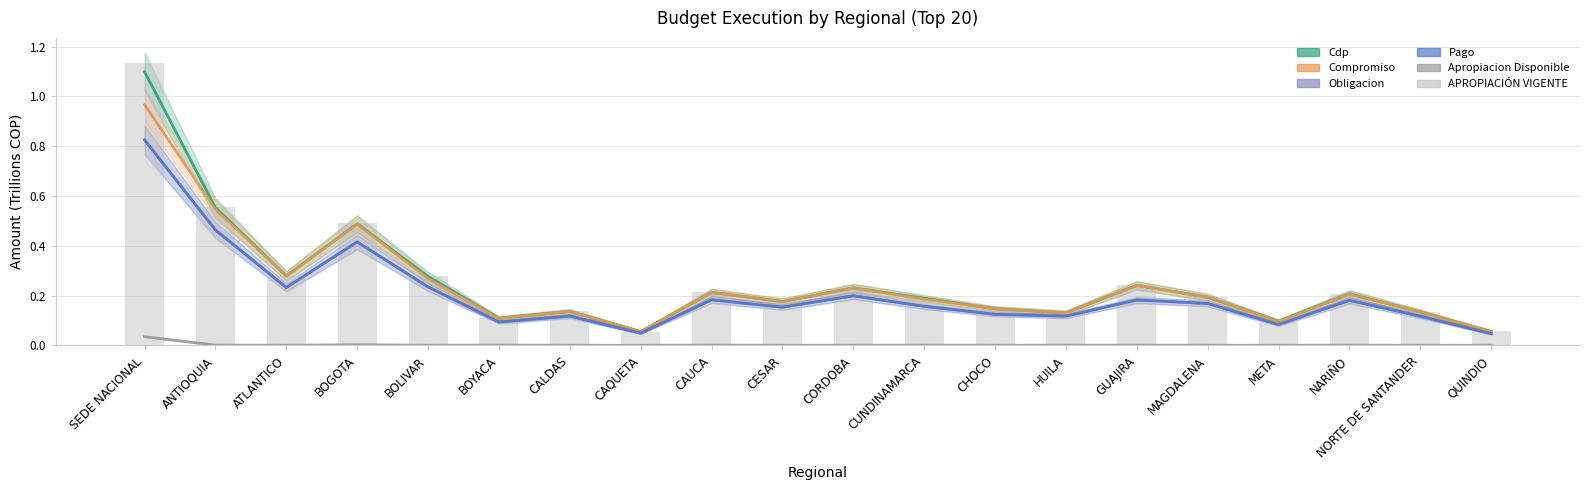

Between CAUCA and META, which series saw the biggest shift?

COMPROMISO